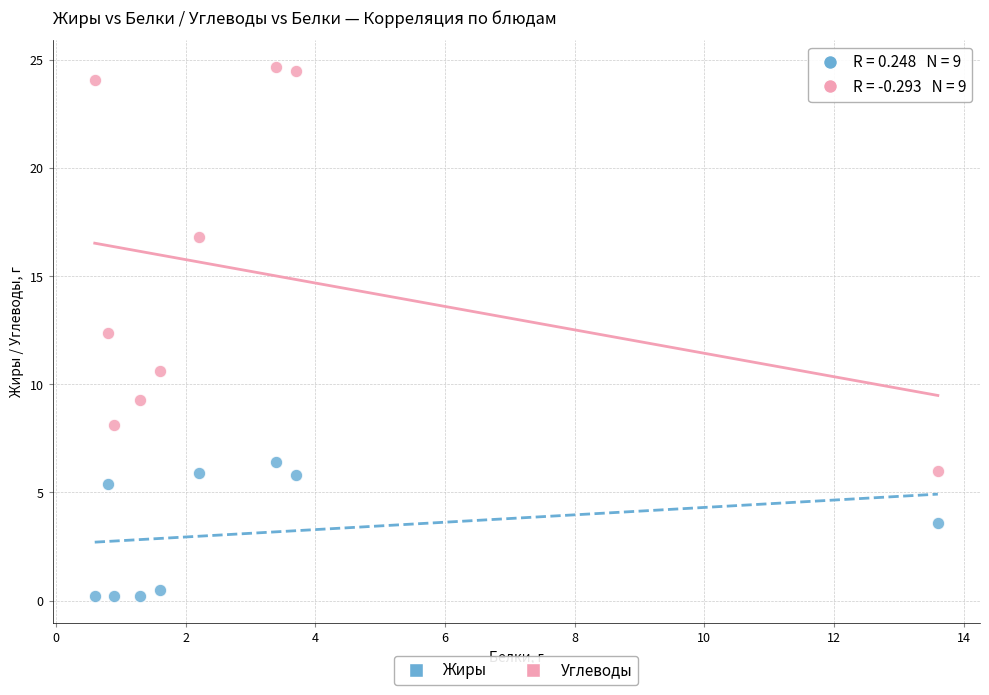

Which series has the widest spread of Y values?

Углеводы